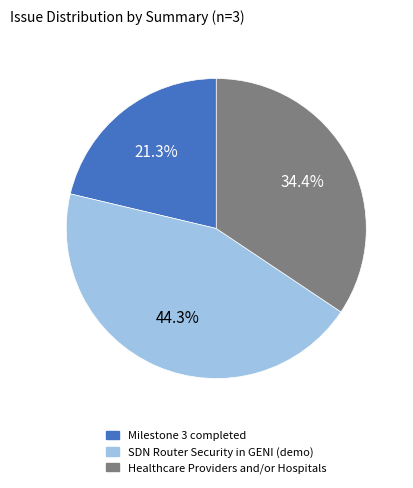

Is there any slice that represents more than half of the pie?

No